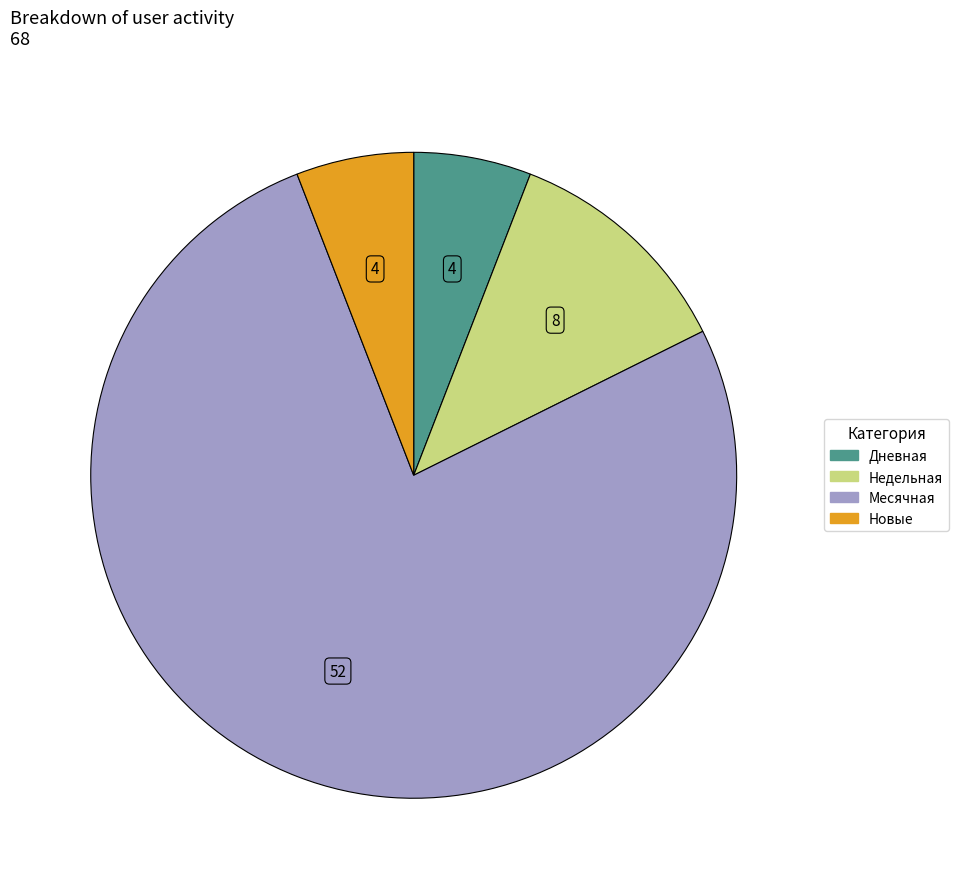

Is there any slice that represents more than half of the pie?

Yes